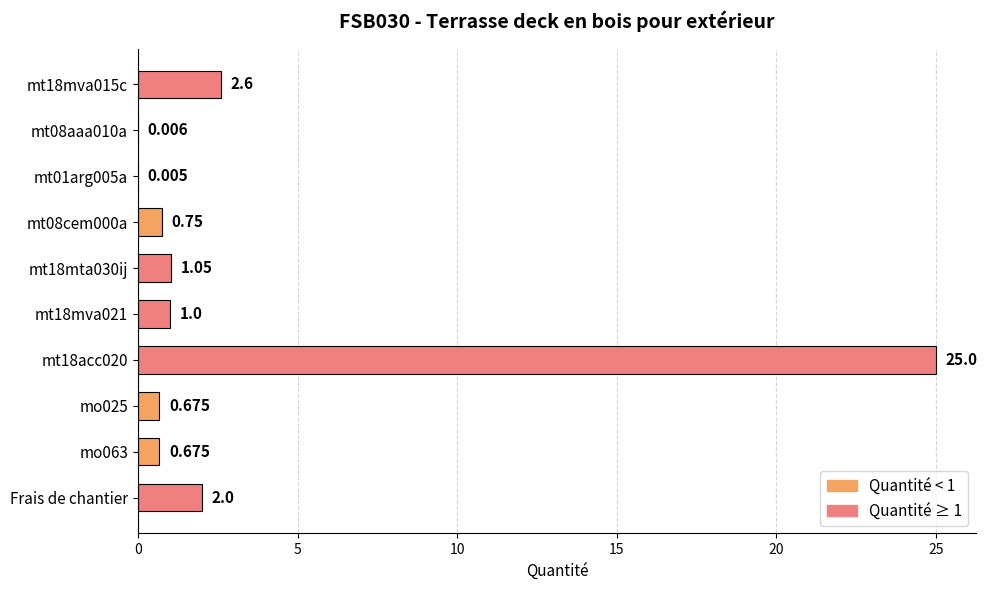

How many distinct data groups are displayed?

1